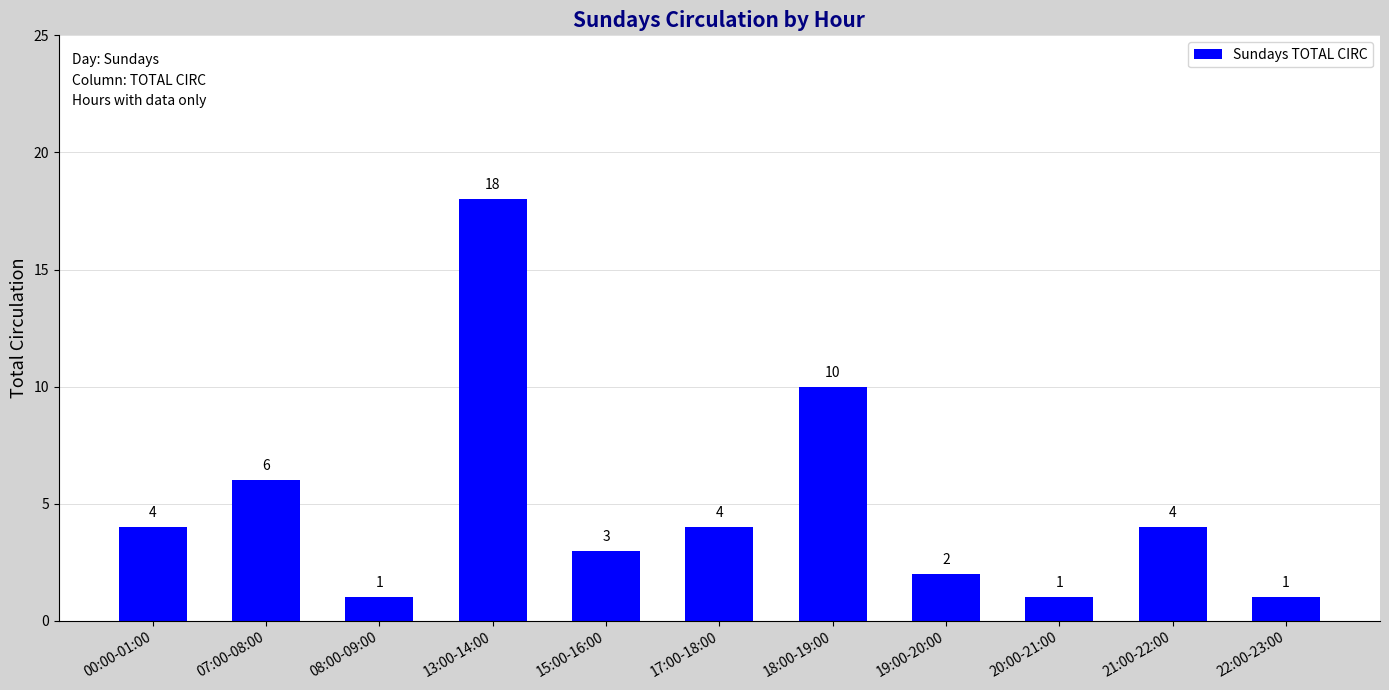

Read the value at 17:00-18:00.

4